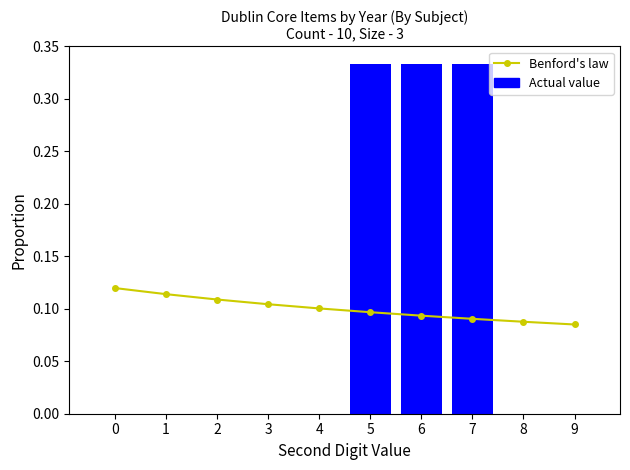

How many distinct data groups are displayed?

2